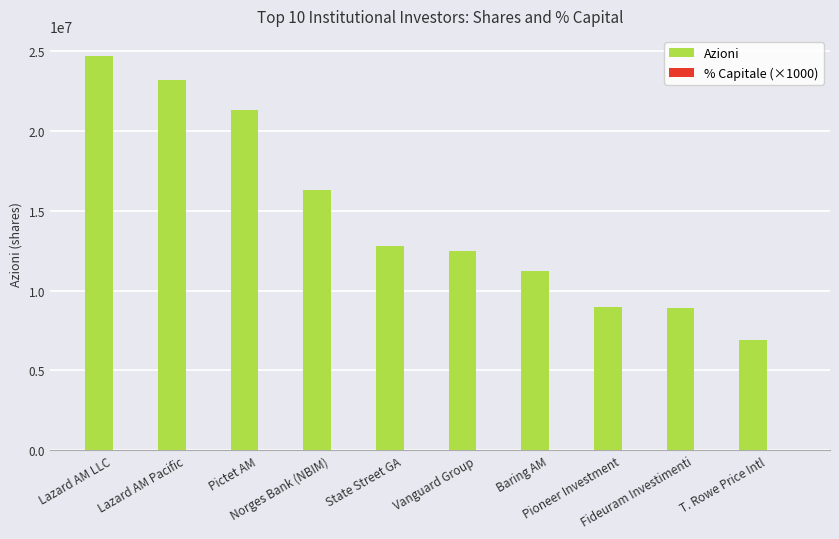

What is the sum of all Azioni values?

146938617.0